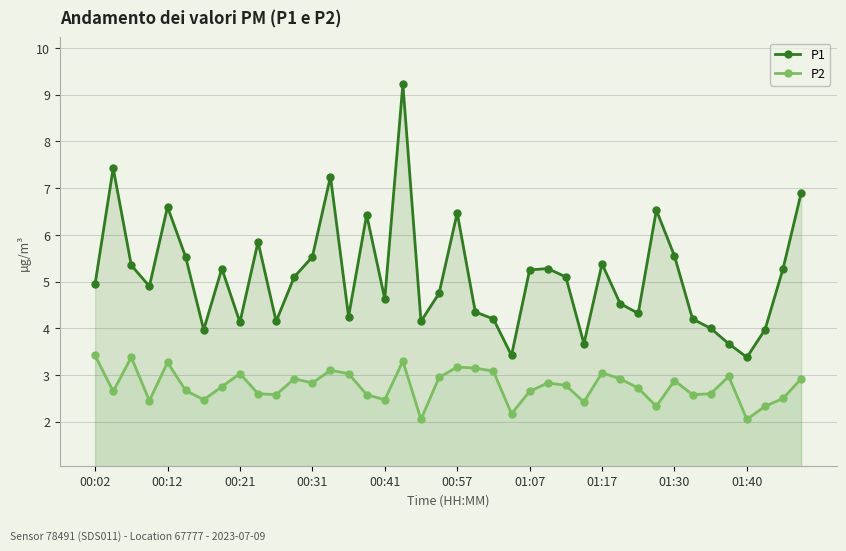

How many interior local peaks does the P2 series have?

11